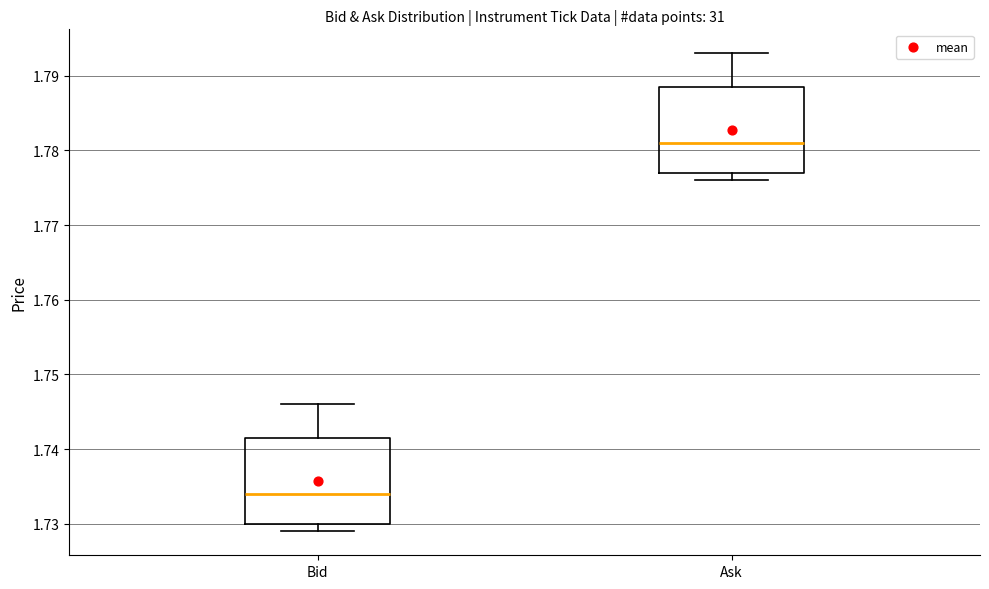

Reading left to right, transcribe this box plot: for each box, give where its median line is, the range the box spans, and where its two whiskers end, as read against the y-axis. The values are not printed on the chart, so give them approximately, as read against the axis.

Bid: median 1.734, box 1.730 to 1.742, whiskers 1.729 to 1.746
Ask: median 1.781, box 1.777 to 1.789, whiskers 1.776 to 1.793